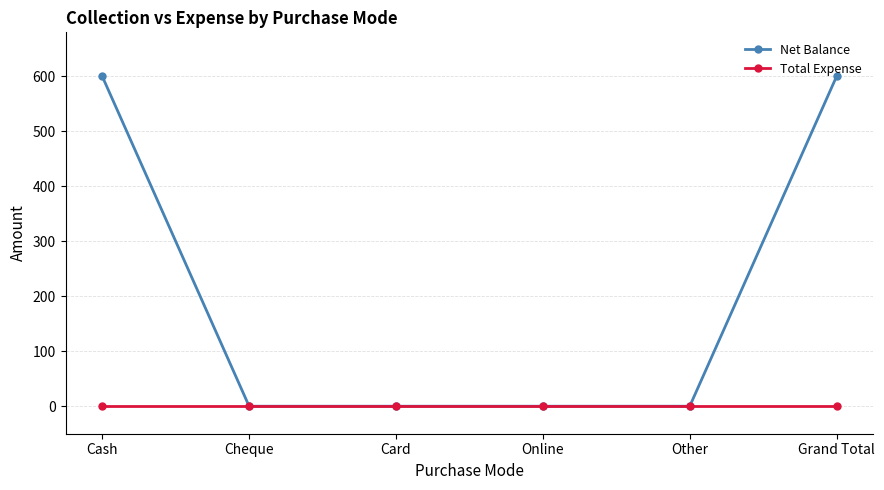

List the series in order of their peak value, lowest first.

Total Expense, Net Balance